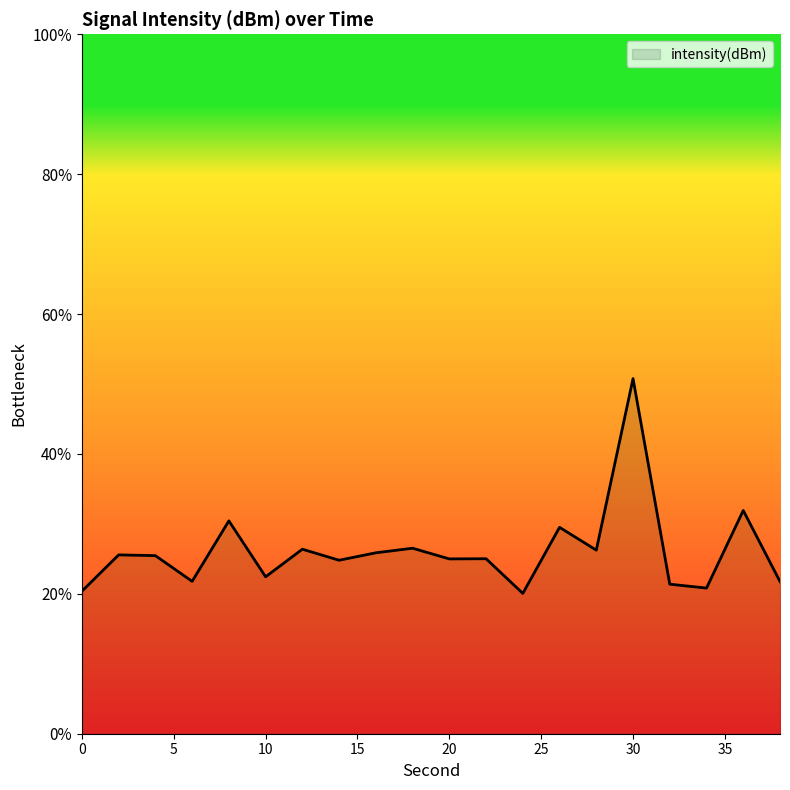

List the labels in order of value, smallest first.

24, 0, 34, 32, 38, 6, 10, 14, 20, 22, 4, 2, 16, 28, 12, 18, 26, 8, 36, 30